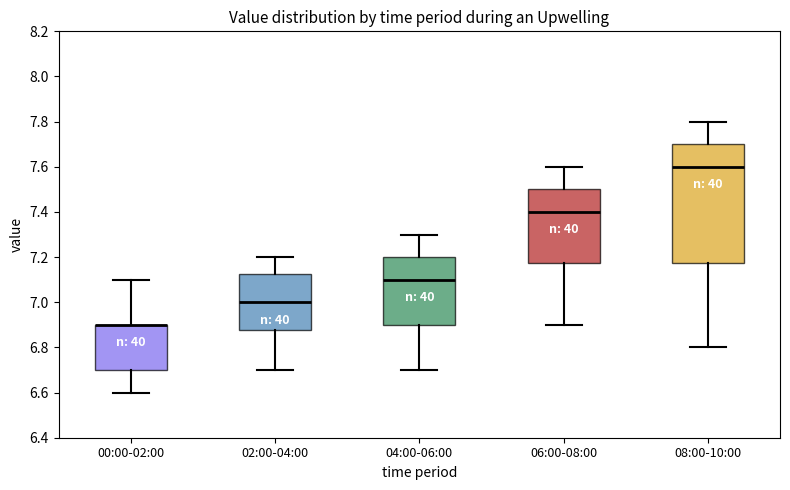

Reading left to right, read every box against the y-axis: the position of its median line, the range the box covers, and the ends of its whiskers. The values are not printed on the chart, so give them approximately, as read against the axis.

00:00-02:00: median 6.90 (drawn on the box's upper edge), box 6.70 to 6.90, whiskers 6.60 to 7.10
02:00-04:00: median 7.00, box 6.88 to 7.12, whiskers 6.70 to 7.20
04:00-06:00: median 7.10, box 6.90 to 7.20, whiskers 6.70 to 7.30
06:00-08:00: median 7.40, box 7.18 to 7.50, whiskers 6.90 to 7.60
08:00-10:00: median 7.60, box 7.18 to 7.70, whiskers 6.80 to 7.80